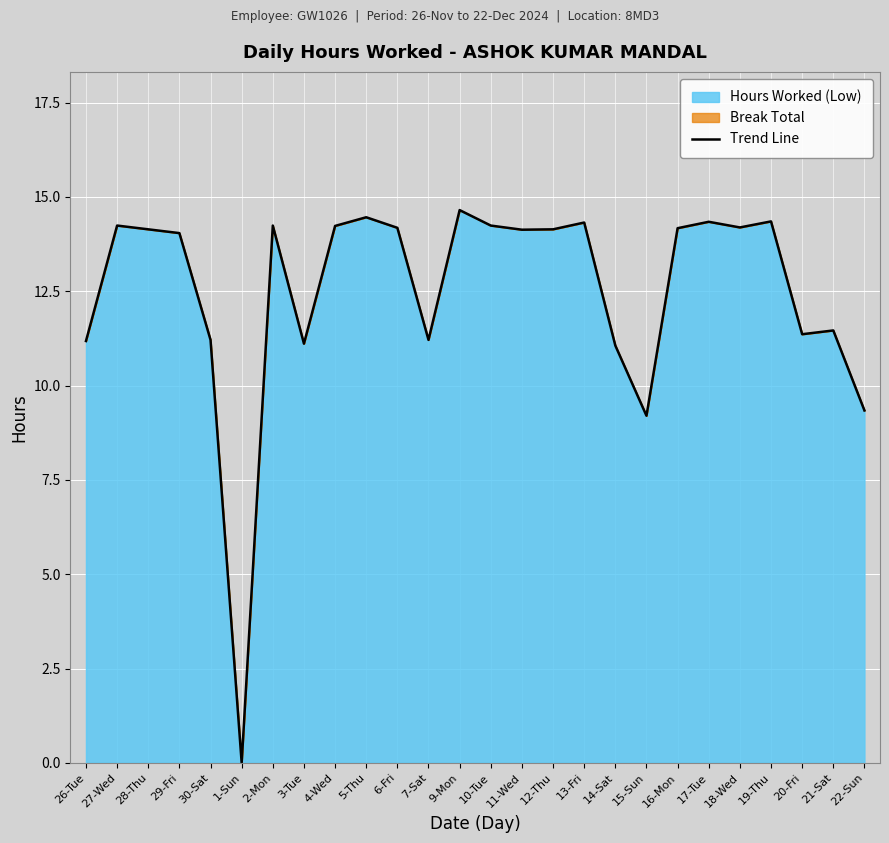

True or false: there are more than 1 points higher than both neighbors.

True